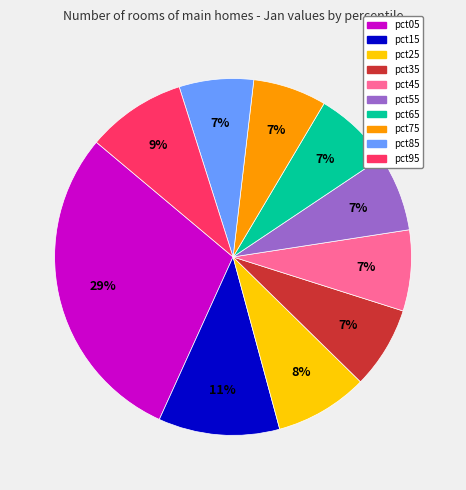

To the nearest percent, what is the combined percentage of pct65 and pct75?

14%